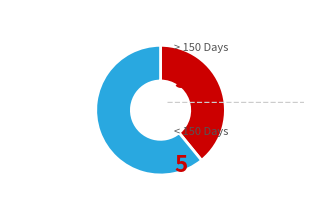

Count the number of slices in the pie.

2